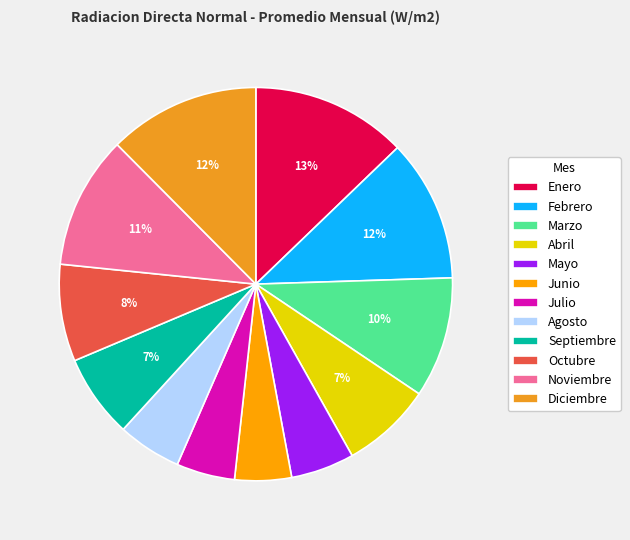

Which category has the smallest portion of the pie?

Junio